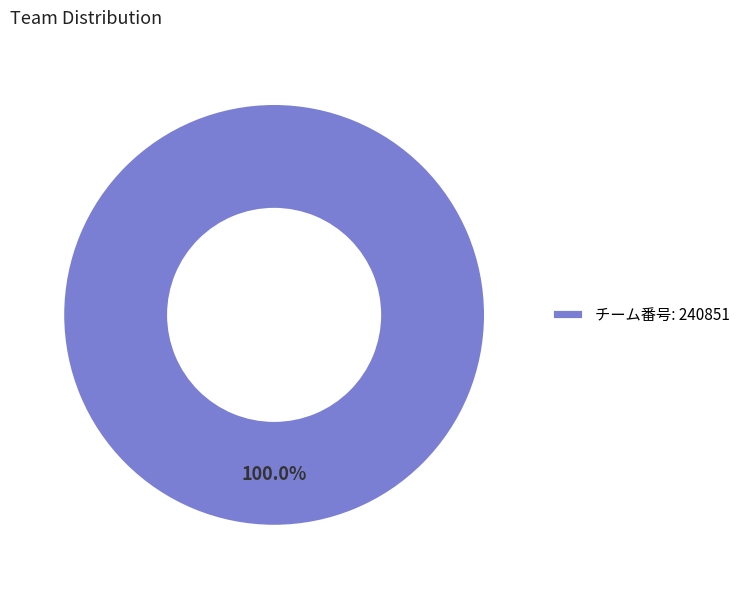

Rank the categories by value from lowest to highest.

チーム番号: 240851